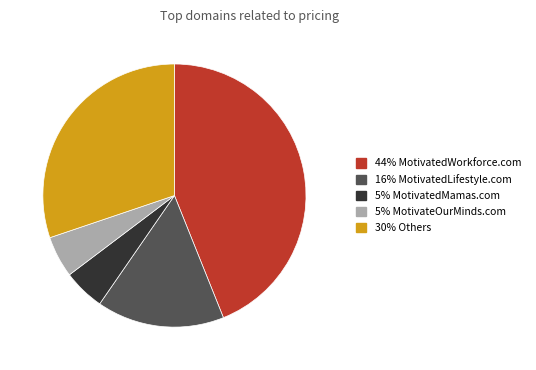

Between 30% Others and 44% MotivatedWorkforce.com, which is larger?

44% MotivatedWorkforce.com